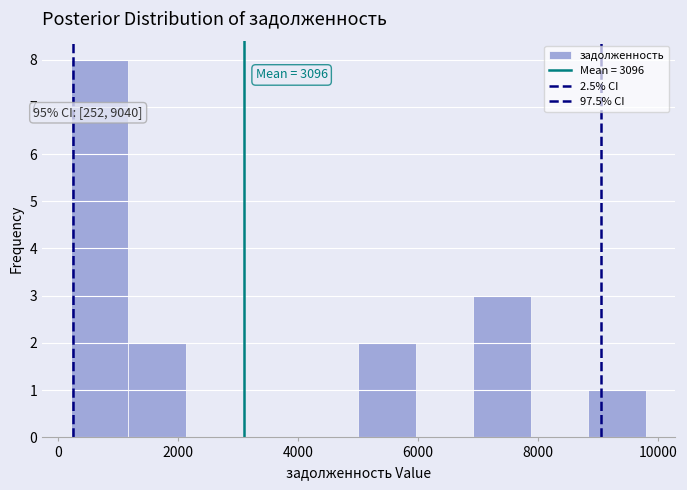

Over which range of the x-axis is the bar tallest?

200 to 1200